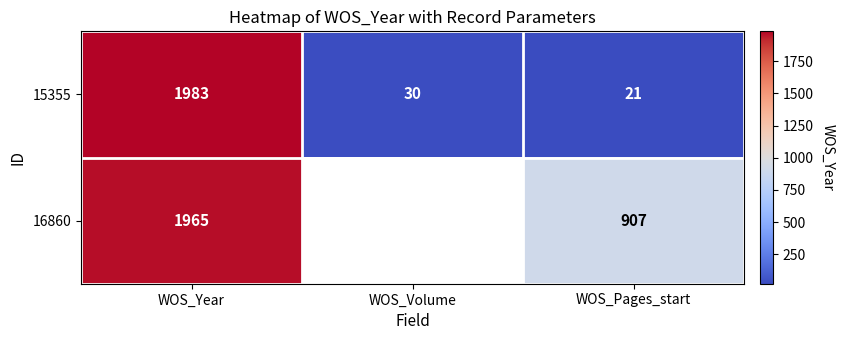

At which label does 15355 reach its minimum?

WOS_Pages_start